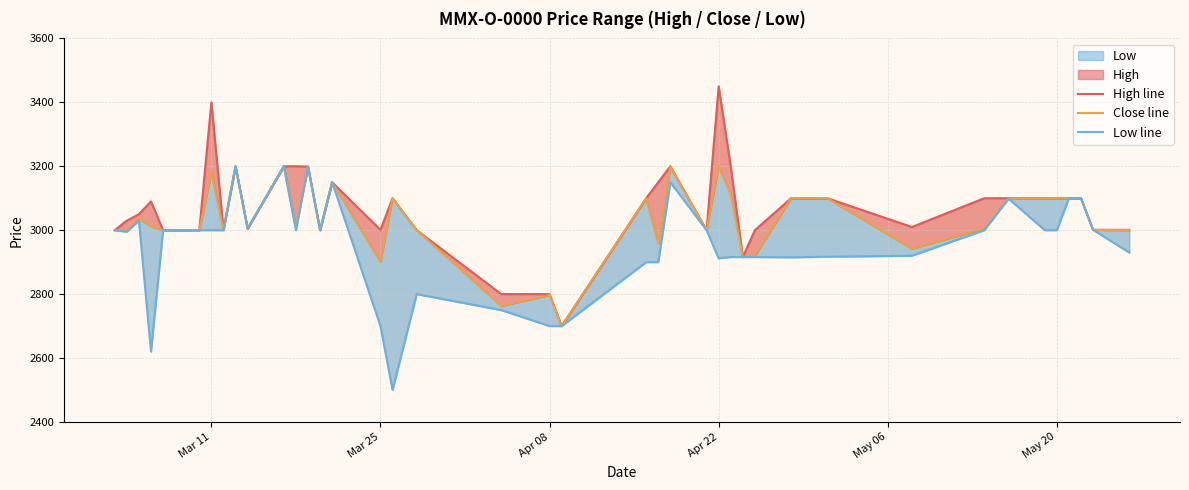

What is the value of the High line point at the 19th from the left?

2800